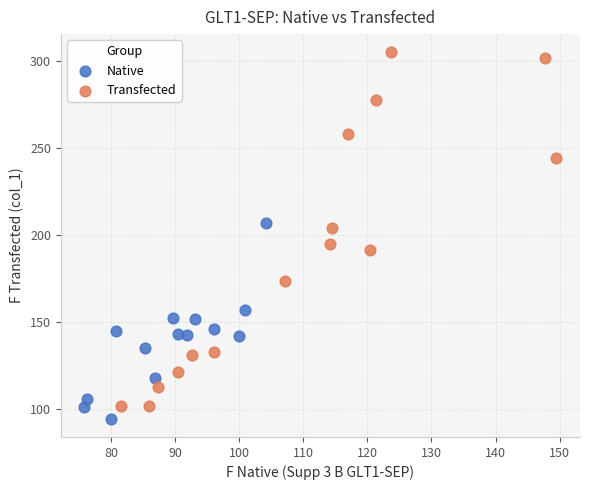

Which series contains the highest Y value?

Transfected